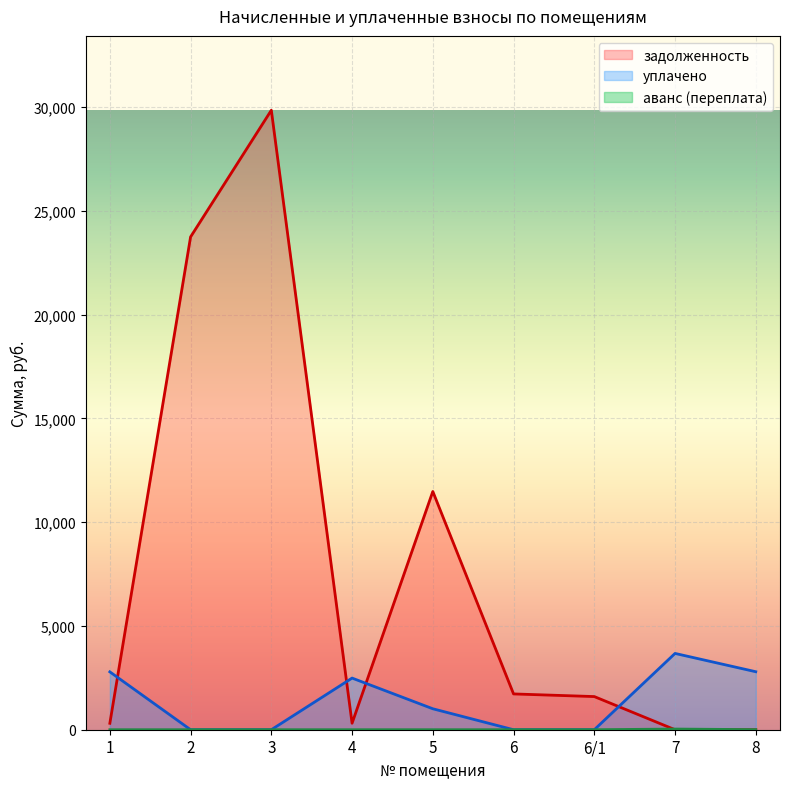

What is the approximate value of задолженность at 6/1?

1597.7